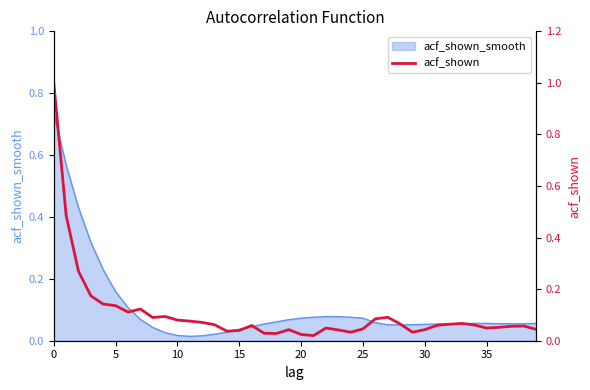

What is the average value?

0.1